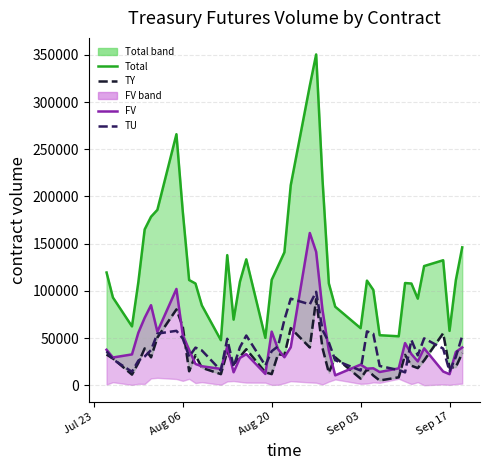

How many series are shown in this chart?

4